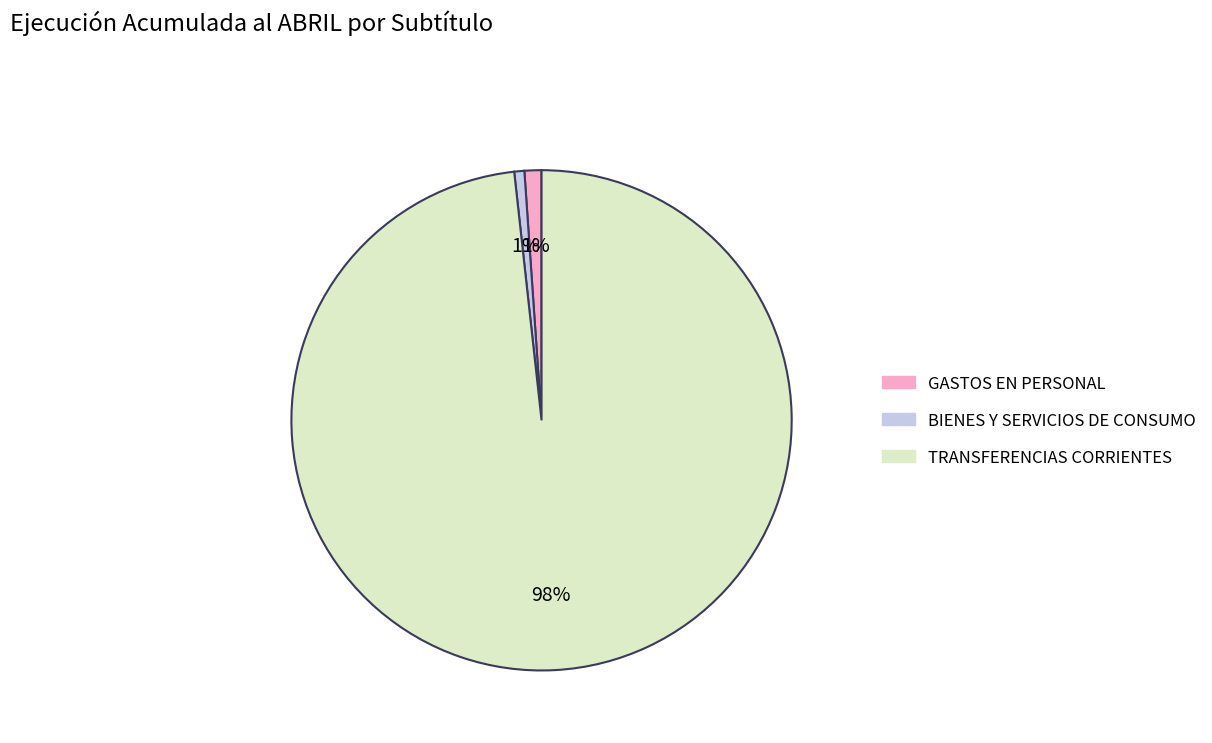

To the nearest percent, what is the average slice percentage?

33%